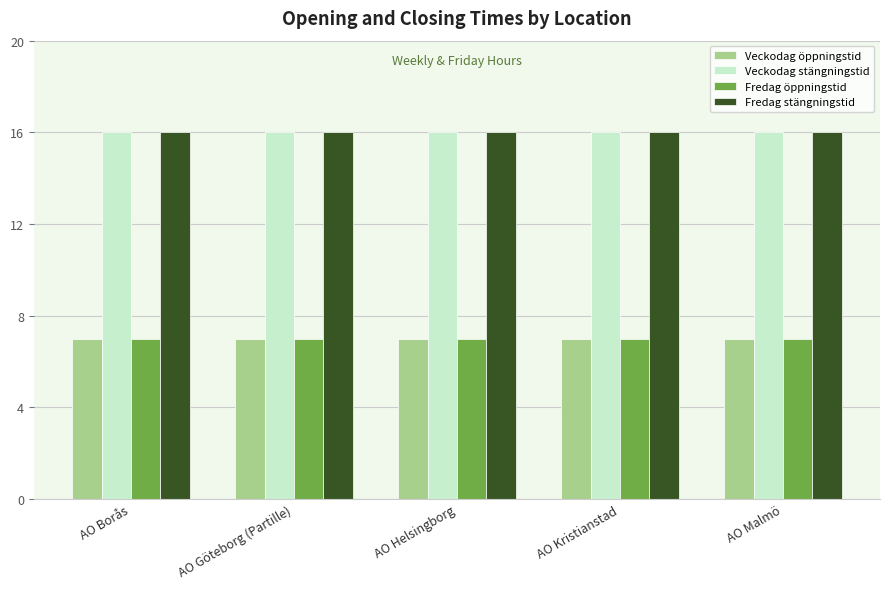

Reading left to right, what are all the values shown in this chart?

Veckodag öppningstid: AO Borås=7	AO Göteborg (Partille)=7	AO Helsingborg=7	AO Kristianstad=7	AO Malmö=7
Veckodag stängningstid: AO Borås=16	AO Göteborg (Partille)=16	AO Helsingborg=16	AO Kristianstad=16	AO Malmö=16
Fredag öppningstid: AO Borås=7	AO Göteborg (Partille)=7	AO Helsingborg=7	AO Kristianstad=7	AO Malmö=7
Fredag stängningstid: AO Borås=16	AO Göteborg (Partille)=16	AO Helsingborg=16	AO Kristianstad=16	AO Malmö=16